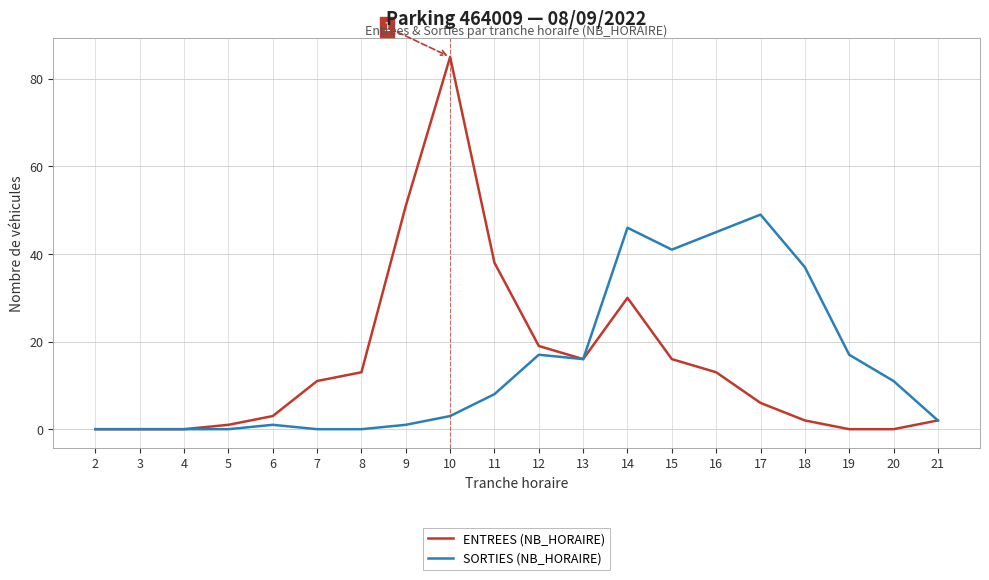

At which category is the sum across all series the highest?

10